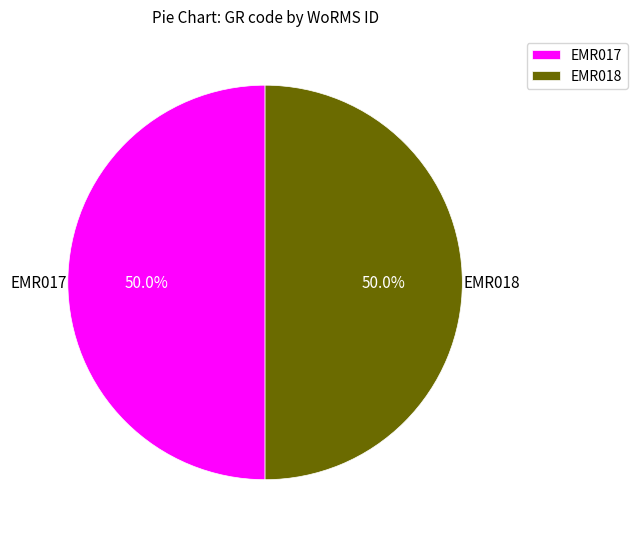

What percentage is the EMR017 slice, to the nearest percent?

50%